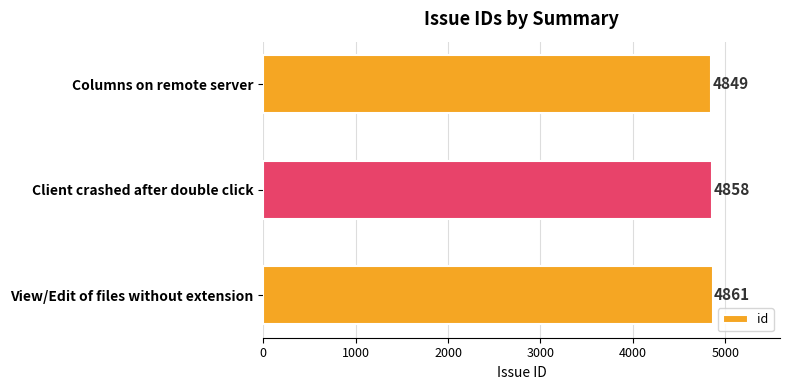

Which has a higher value, Columns on remote server or View/Edit of files without extension?

View/Edit of files without extension